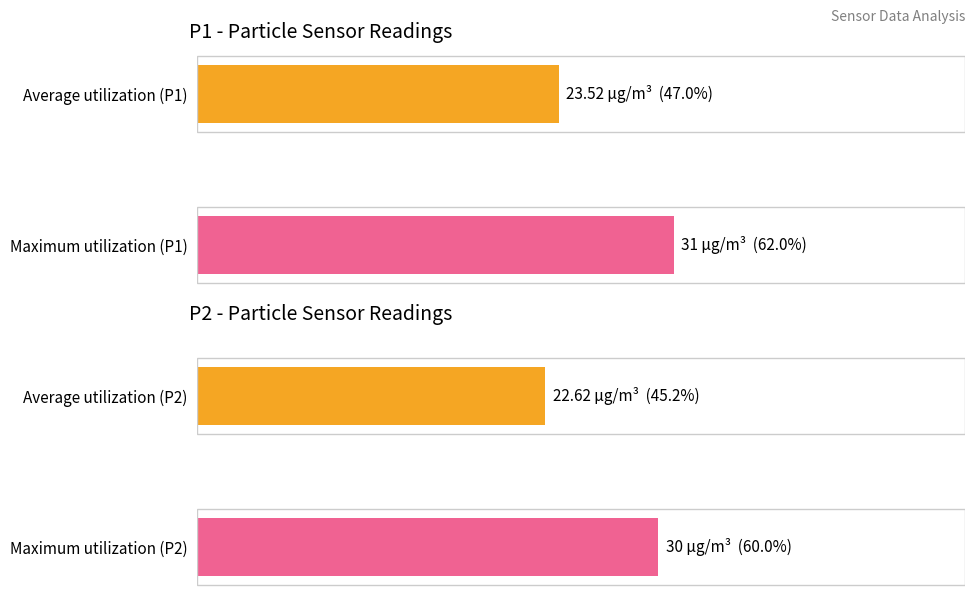

How many distinct data groups are displayed?

2